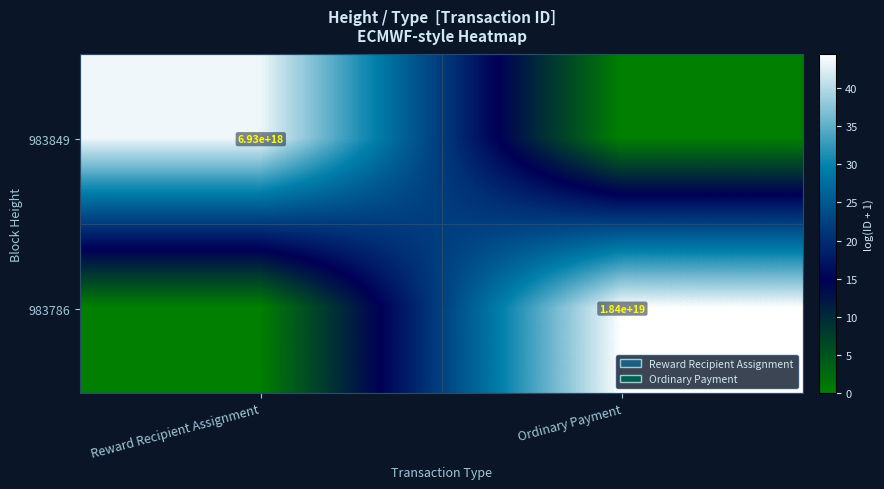

The value of 983786 at Ordinary Payment is 30888956266207125504. True or false?

False